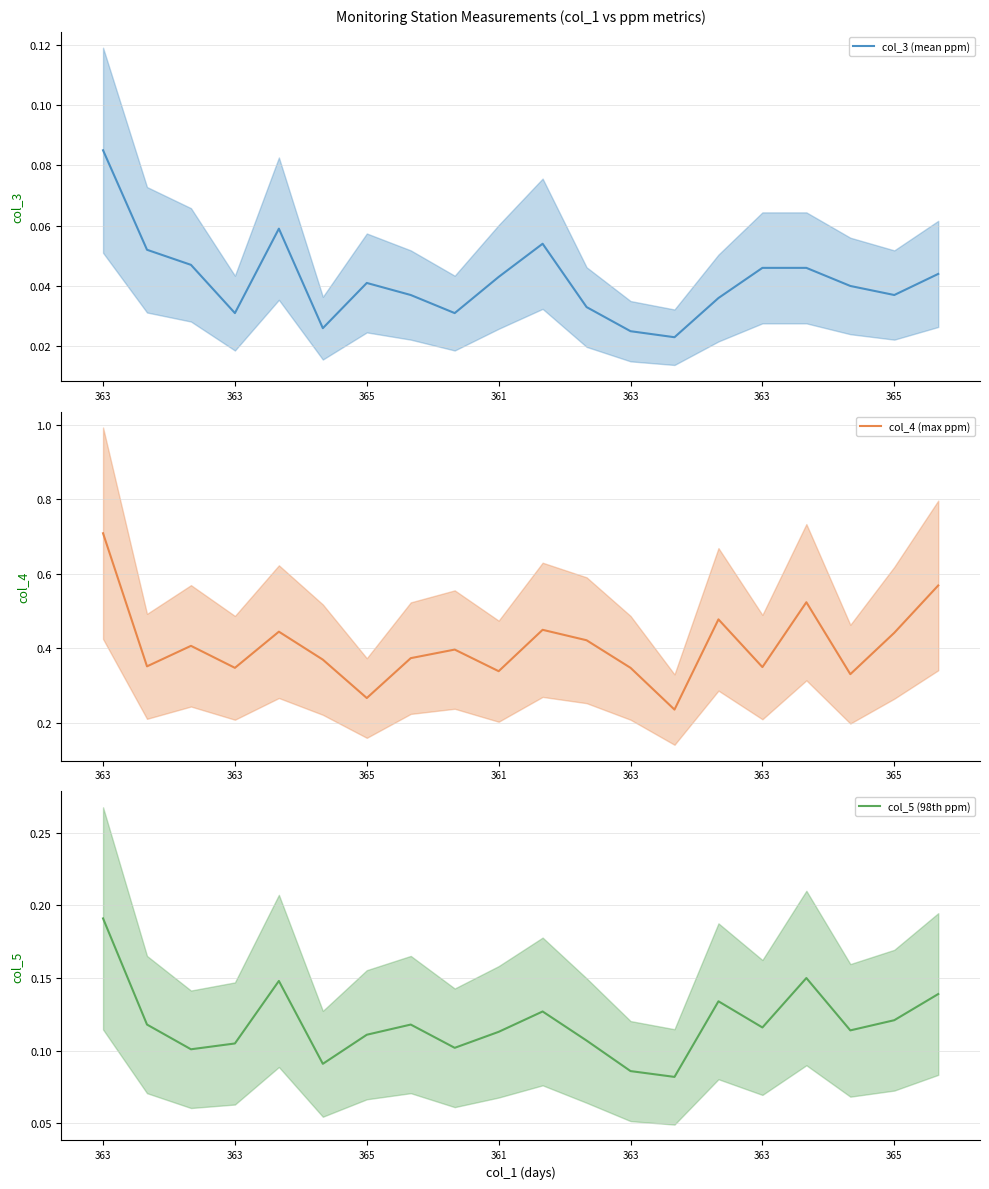

True or false: col_4 (max ppm) and col_3 (mean ppm) intersect in this chart.

False